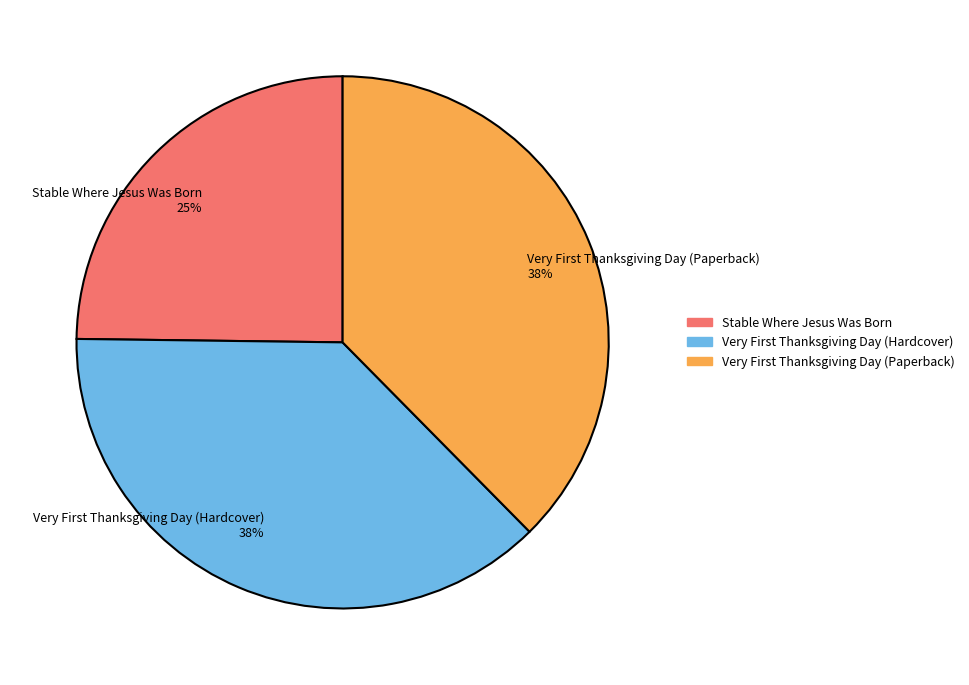

Is it true that Stable Where Jesus Was Born 25% is 37% of the pie?

False